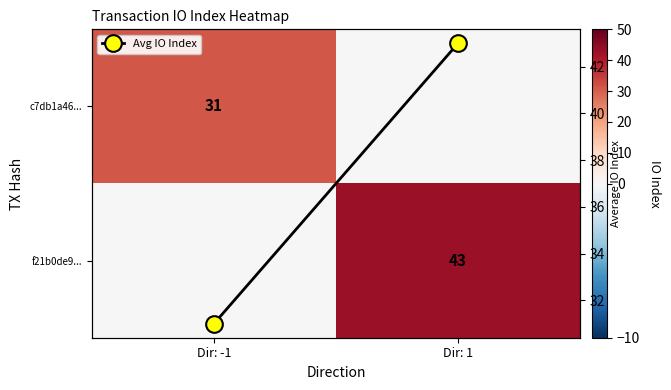

The Avg IO Index series shows 42 at Dir: -1. True or false?

False